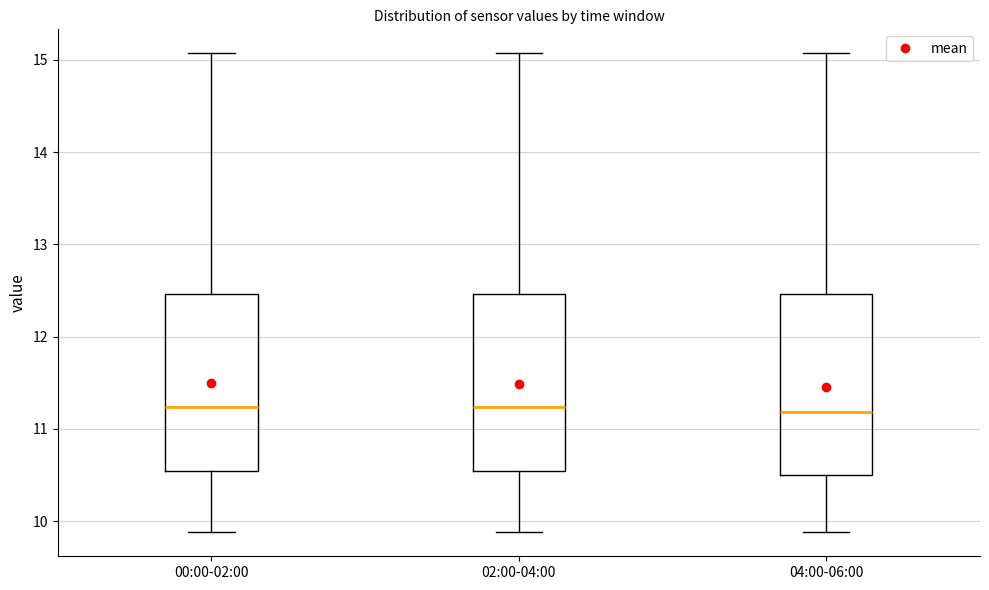

Reading left to right, read every box against the y-axis: the position of its median line, the range the box covers, and the ends of its whiskers. The values are not printed on the chart, so give them approximately, as read against the axis.

00:00-02:00: median 11.2, box 10.5 to 12.5, whiskers 9.9 to 15.1
02:00-04:00: median 11.2, box 10.5 to 12.5, whiskers 9.9 to 15.1
04:00-06:00: median 11.2, box 10.5 to 12.5, whiskers 9.9 to 15.1